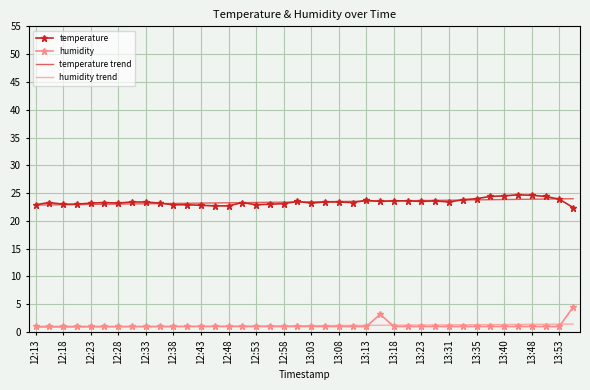

What is the lowest value of the humidity trend series?

0.8